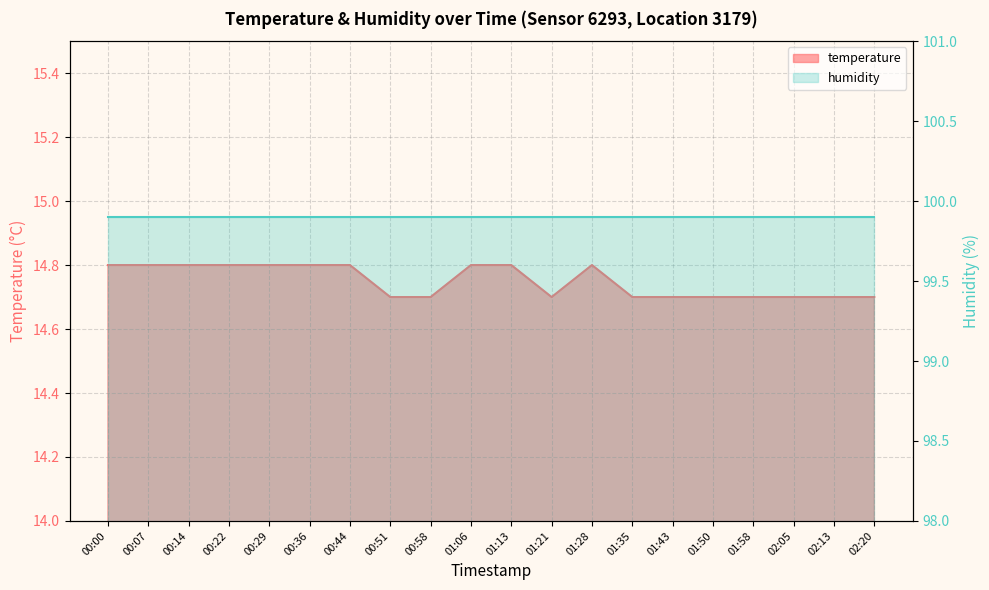

Reading right to left, extract all data points from this chart.

14.7	14.7	14.7	14.7	14.7	14.7	14.7	14.8	14.7	14.8	14.8	14.7	14.7	14.8	14.8	14.8	14.8	14.8	14.8	14.8